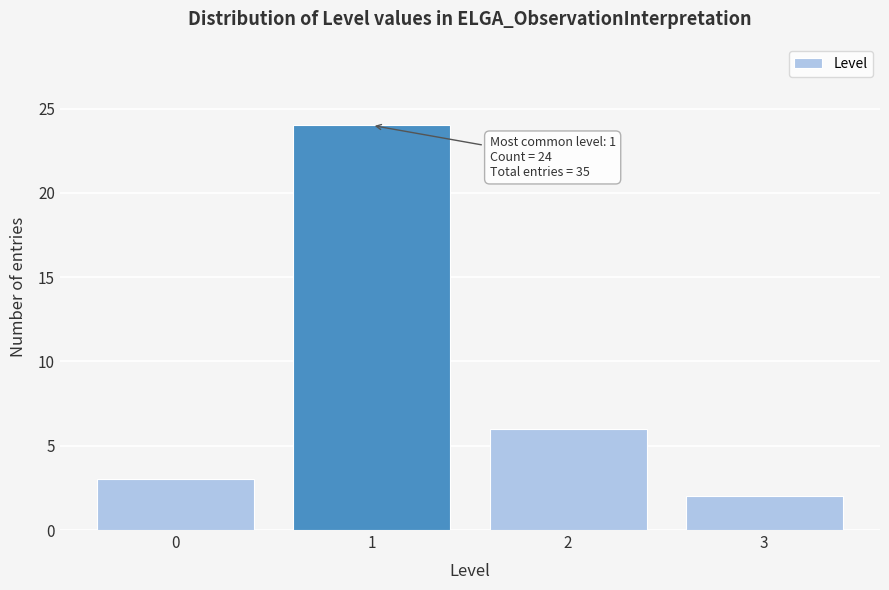

Reading left to right, extract all data points from this chart.

3	24	6	2